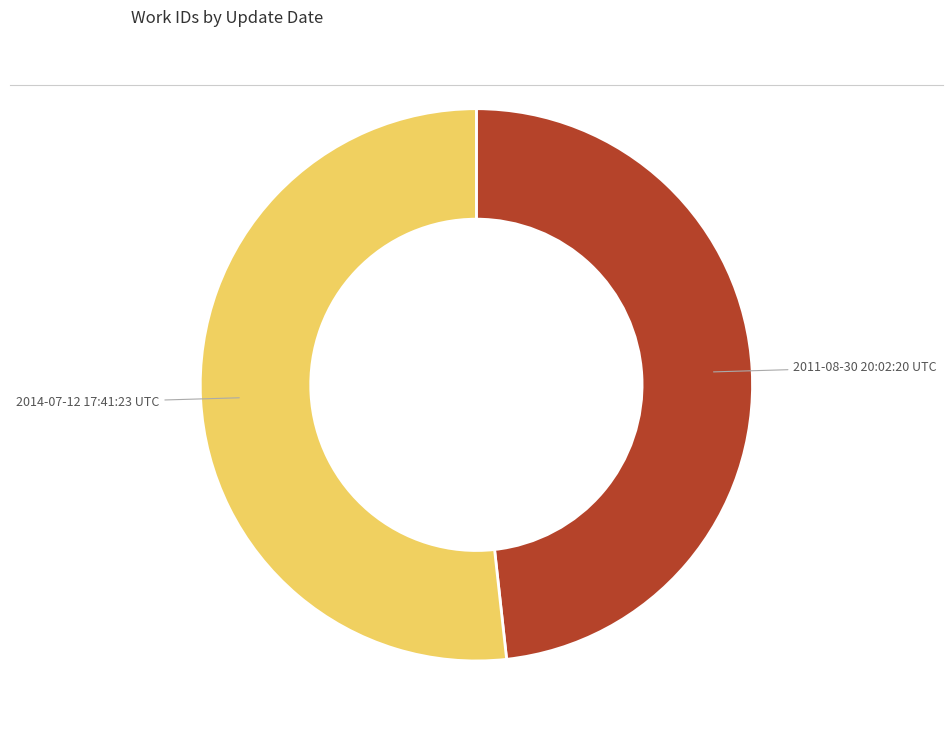

Is there a majority slice in this chart?

Yes